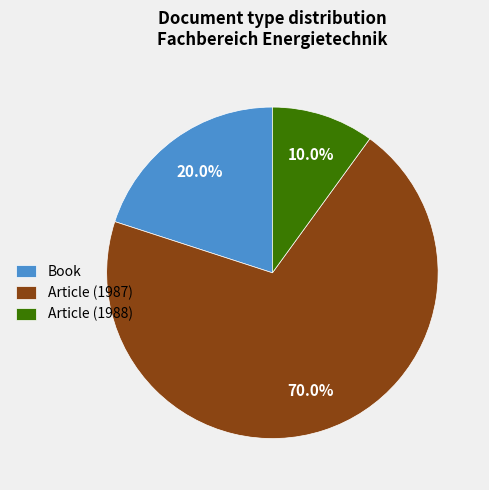

To the nearest percent, what percentage of the pie is Book?

20%